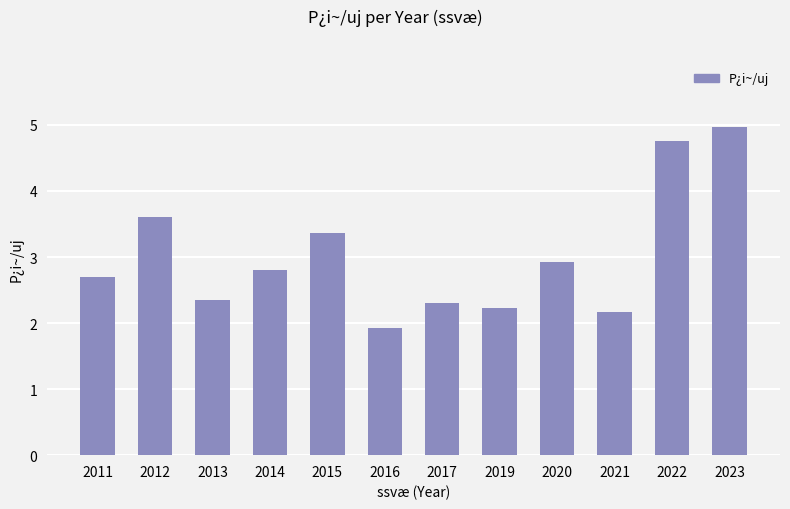

What is the value of the 4th bar from the left?

2.8